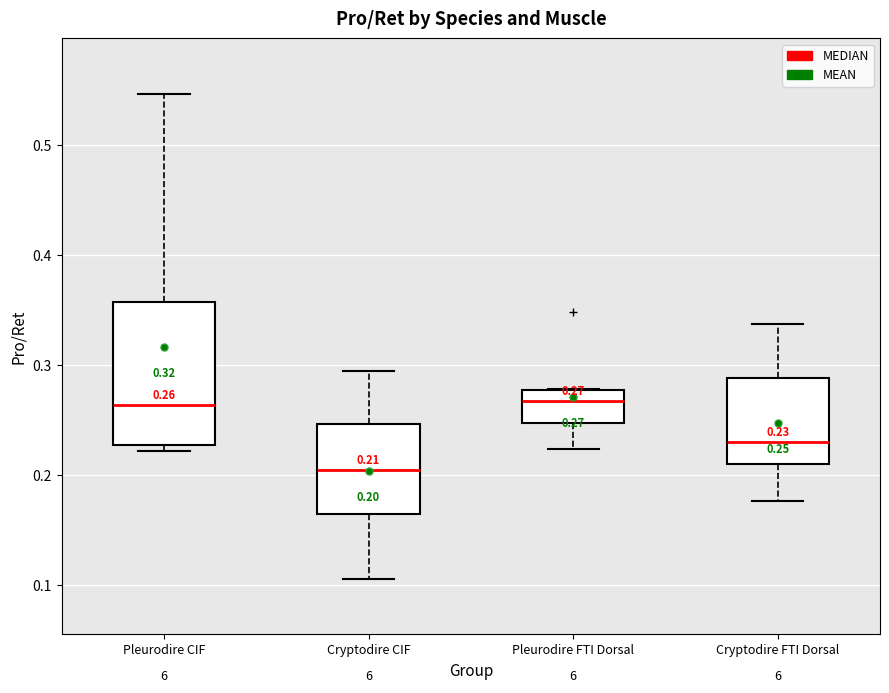

Which box is the tallest, from its lower edge to its upper edge?

Pleurodire CIF